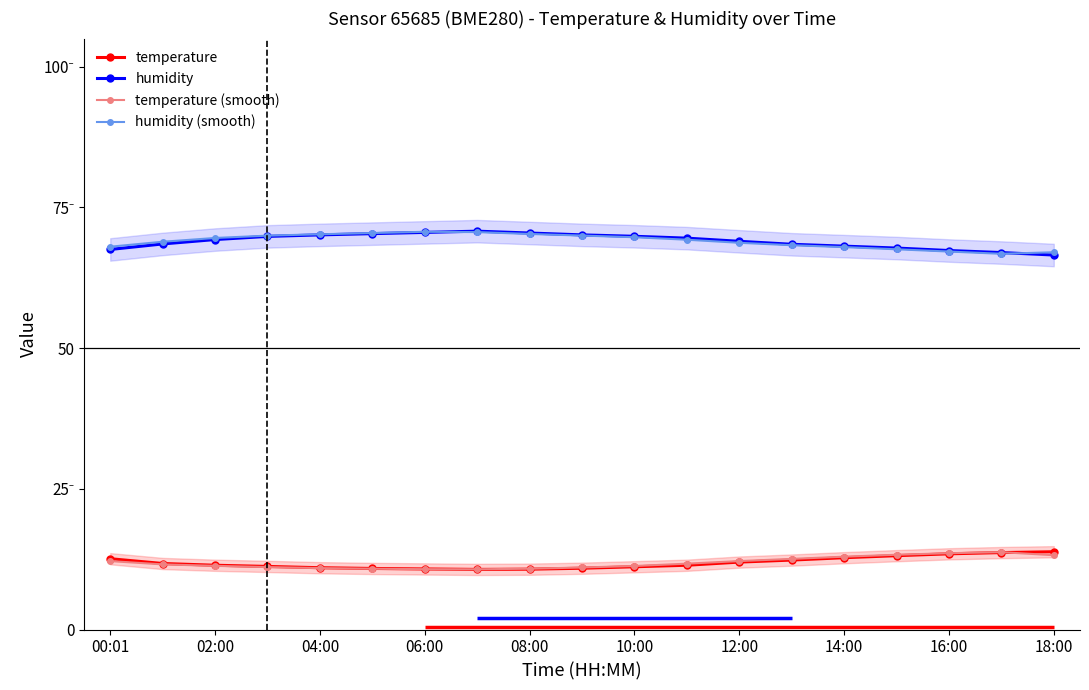

In humidity, how many points are higher than both neighbors (excluding endpoints)?

1